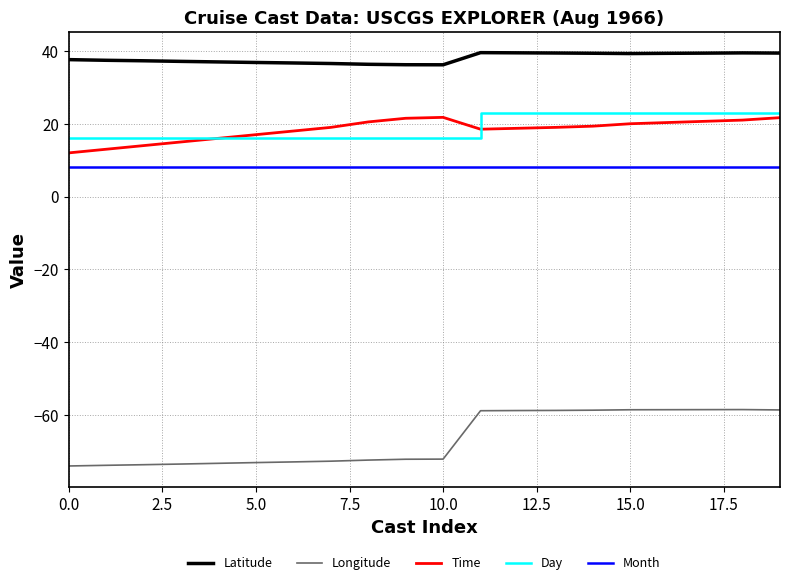

Which series has the widest spread of values?

Longitude